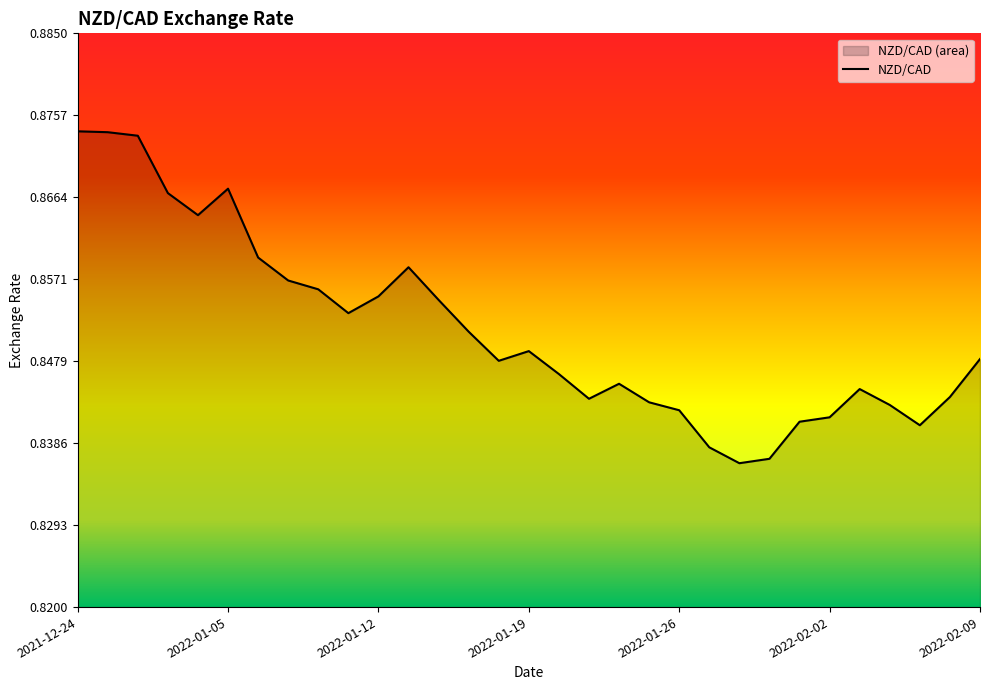

The value at 2021-12-31 is 0.3. True or false?

False